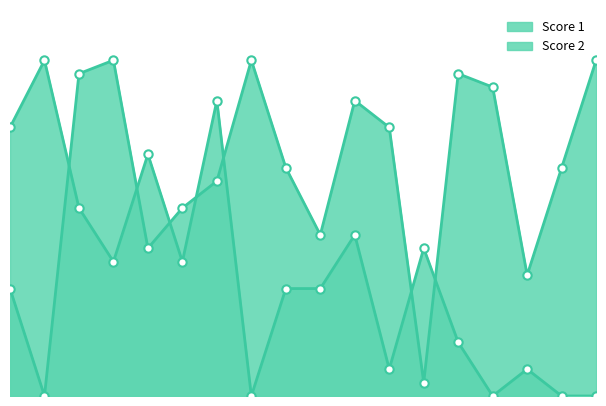

True or false: Score 1 has a value of 37 at 14.

False